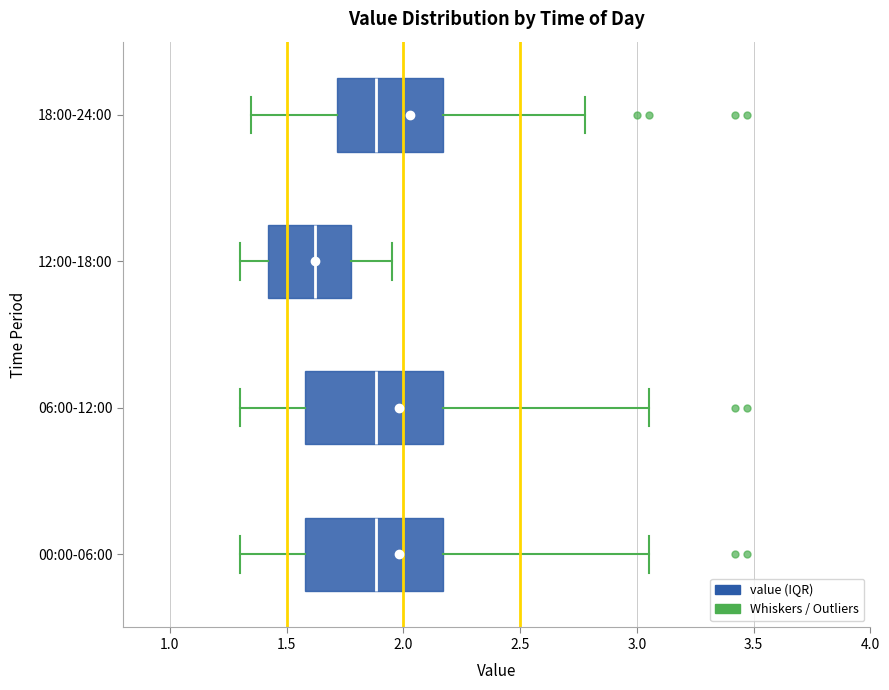

Where is the right edge of the box for 06:00-12:00 on the x-axis? The values are not printed on the chart, so give them approximately, as read against the axis.

2.15